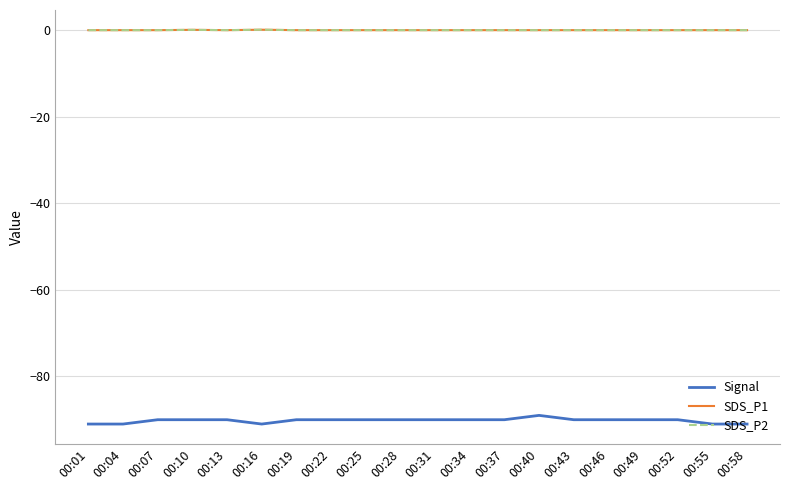

Reading left to right, list all the values displayed in this chart.

Signal: 00:01=-91.0	00:04=-91.0	00:07=-90.0	00:10=-90.0	00:13=-90.0	00:16=-91.0	00:19=-90.0	00:22=-90.0	00:25=-90.0	00:28=-90.0	00:31=-90.0	00:34=-90.0	00:37=-90.0	00:40=-89.0	00:43=-90.0	00:46=-90.0	00:49=-90.0	00:52=-90.0	00:55=-91.0	00:58=-91.0
SDS_P1: 00:01=0.0	00:04=0.0	00:07=0.0	00:10=0.1	00:13=0.0	00:16=0.1	00:19=0.0	00:22=0.0	00:25=0.0	00:28=0.0	00:31=0.0	00:34=0.0	00:37=0.0	00:40=0.0	00:43=0.0	00:46=0.0	00:49=0.0	00:52=0.0	00:55=0.0	00:58=0.0
SDS_P2: 00:01=0.0	00:04=0.0	00:07=0.0	00:10=0.1	00:13=0.0	00:16=0.1	00:19=0.0	00:22=0.0	00:25=0.0	00:28=0.0	00:31=0.0	00:34=0.0	00:37=0.0	00:40=0.0	00:43=0.0	00:46=0.0	00:49=0.0	00:52=0.0	00:55=0.0	00:58=0.0